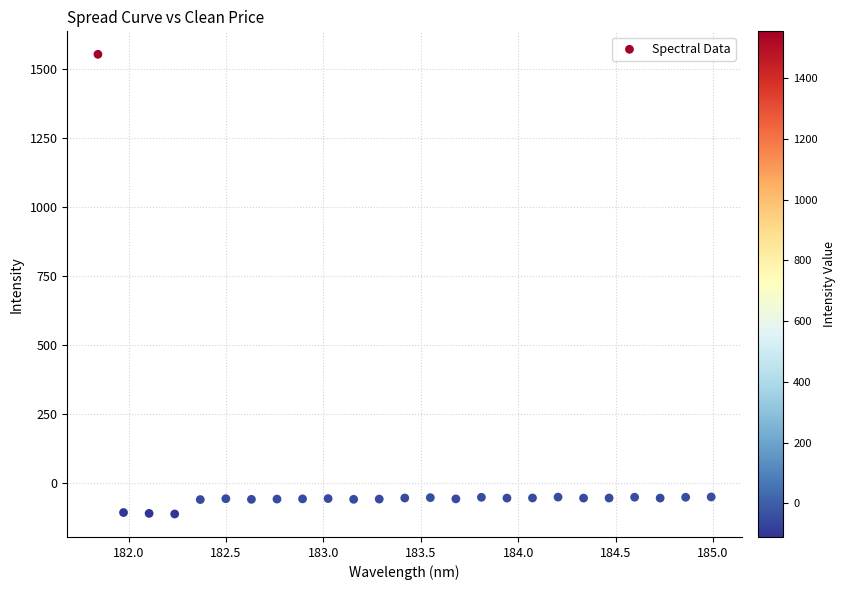

What is the range of X values (max minus min)?

3.1